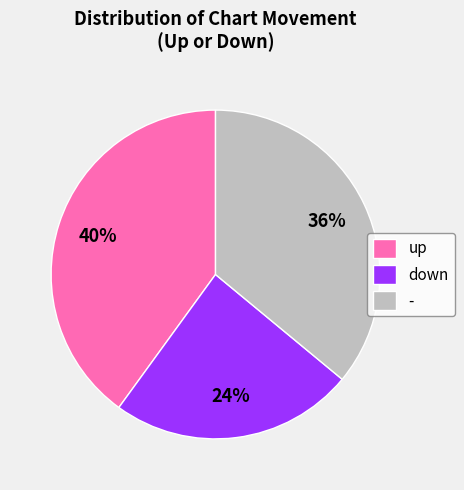

Which has a higher value, up or -?

up